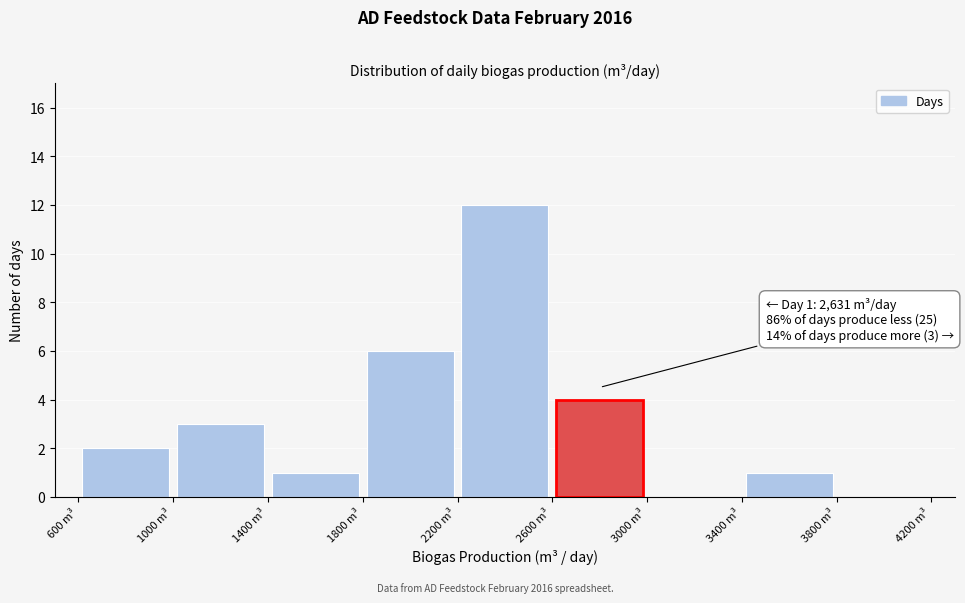

Over which range of the x-axis is the bar tallest?

2200 to 2600